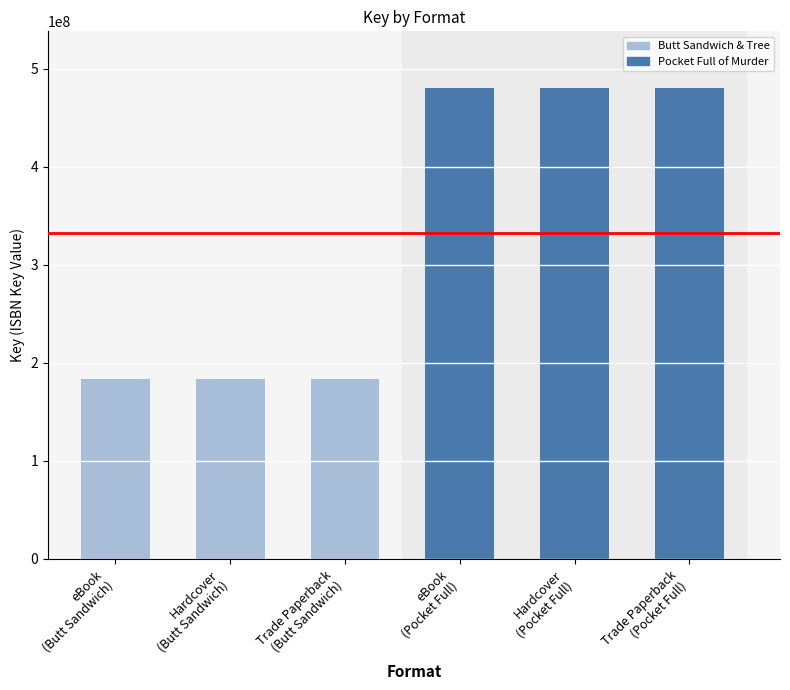

What is the difference between the maximum and minimum values?

296390481